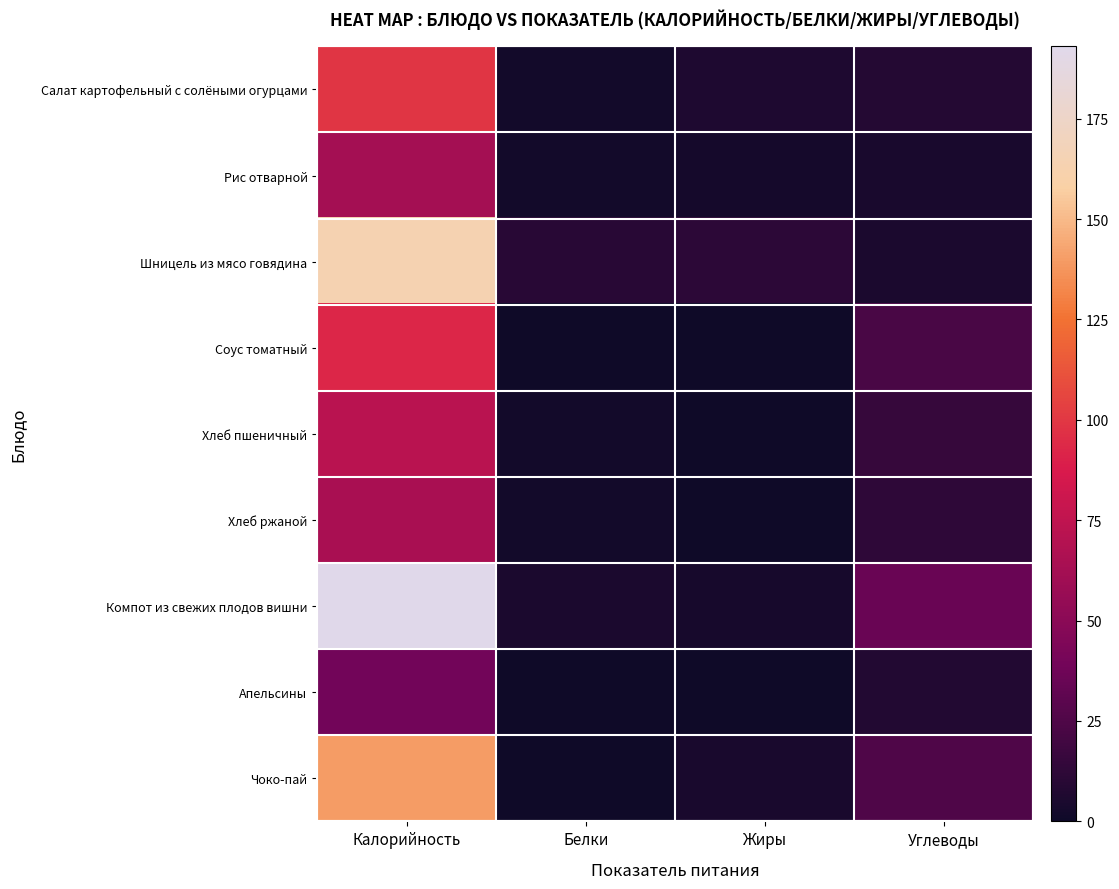

Which has a higher value, Жиры or Калорийность?

Калорийность